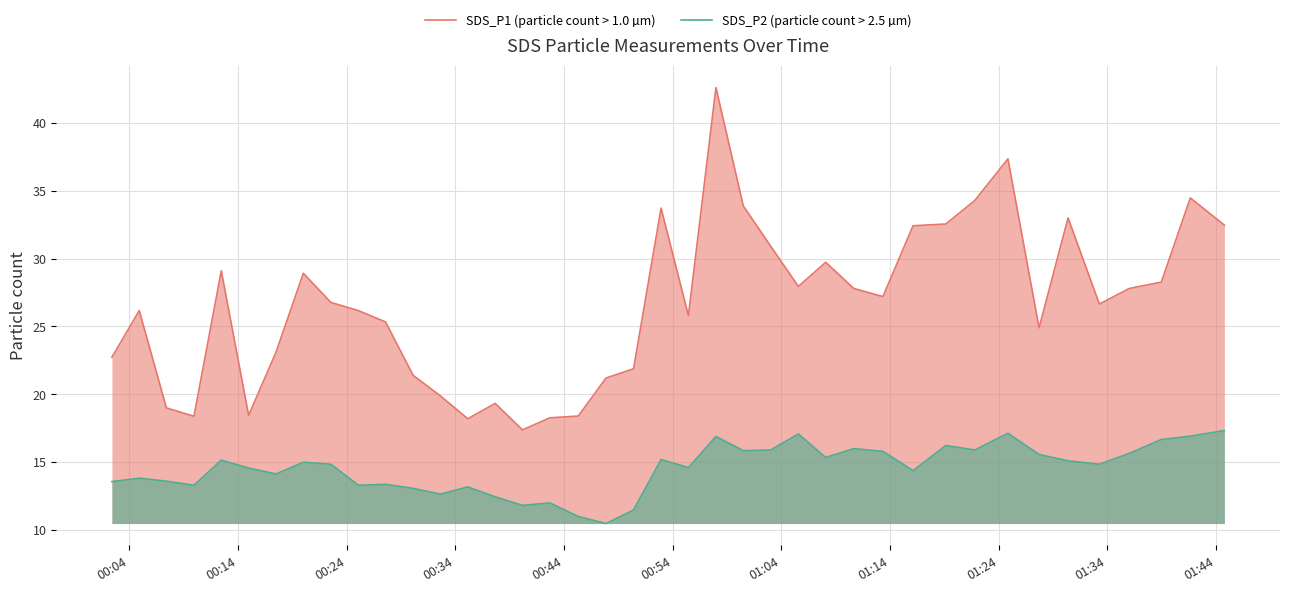

Which series has the largest total across all categories?

SDS_P1 (particle count > 1.0 µm)